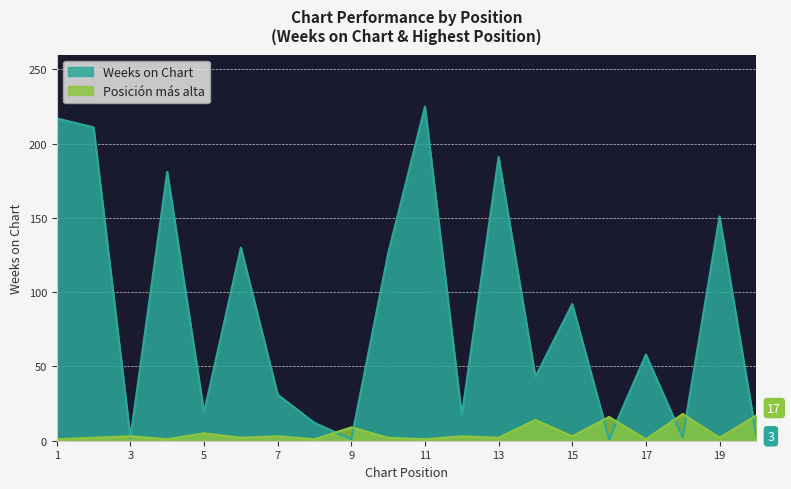

Which has a higher value, 6 or 16?

6